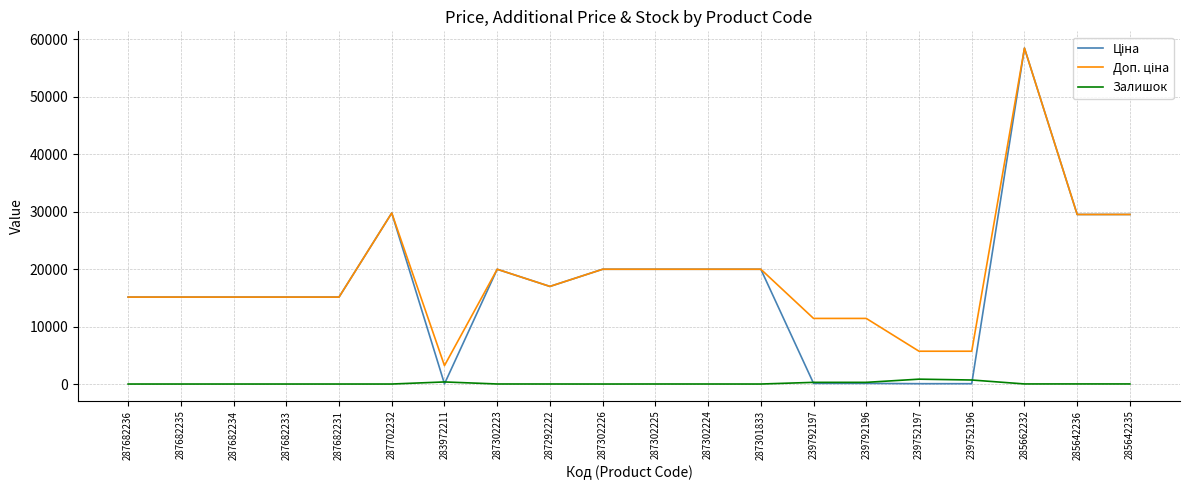

What is the spread (max minus min) of values at 287682234?

15120.0